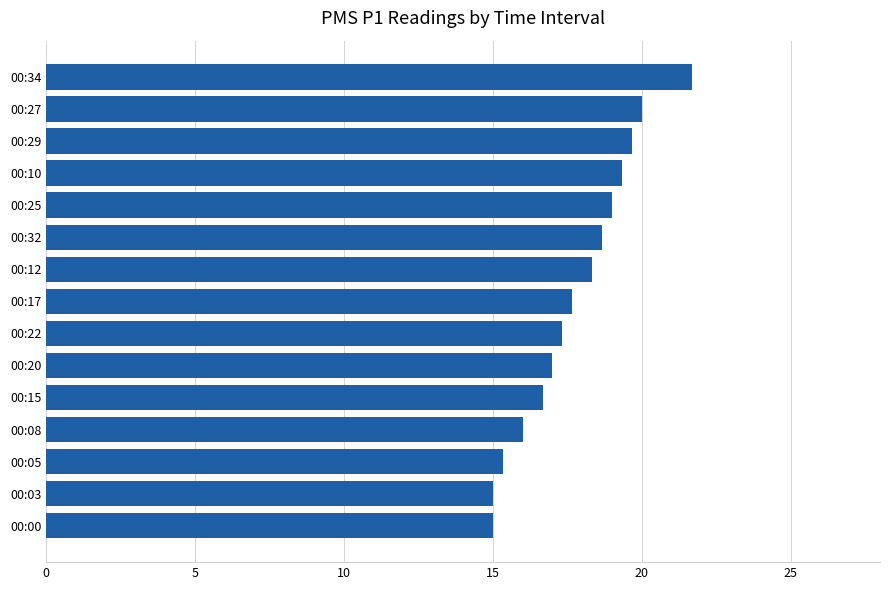

What is the sum of all values?

266.7